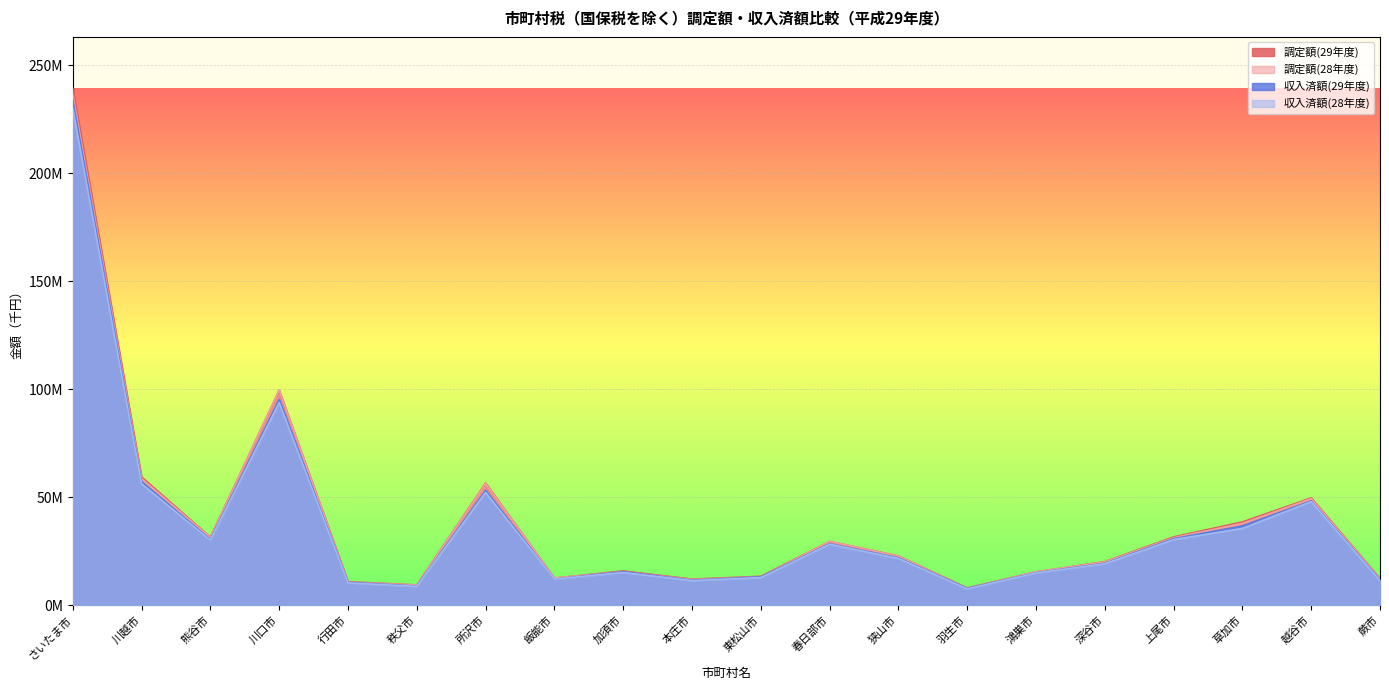

Which series has the widest spread of values?

調定額(29年度)